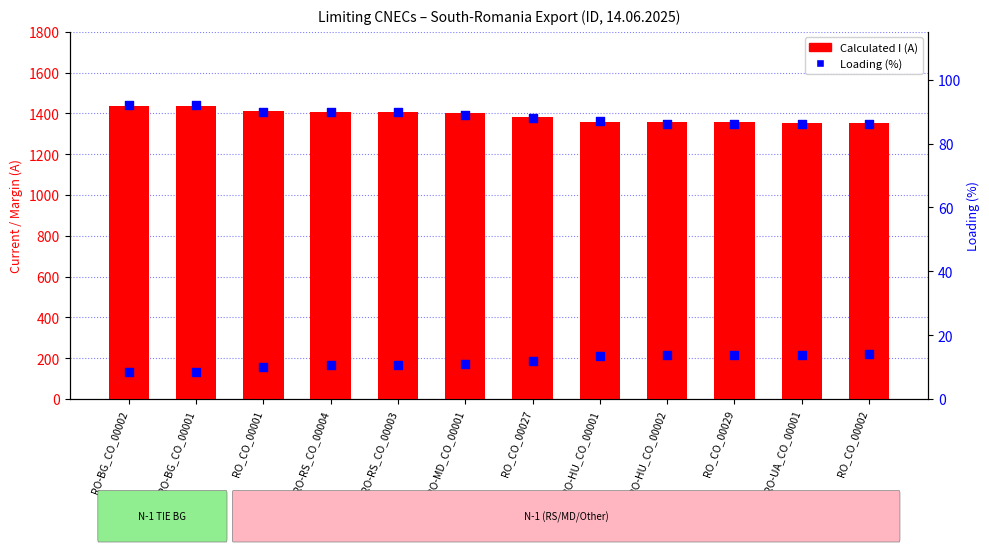

Which series reaches the maximum Y coordinate?

Calculated I (A)